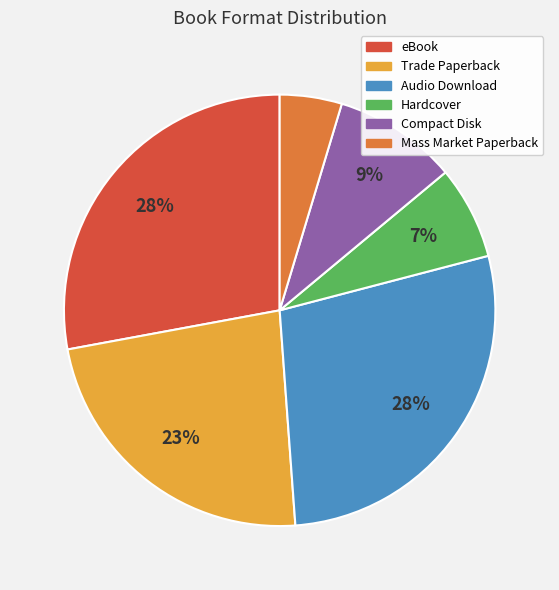

To the nearest percent, what is the difference between the largest and smallest slice percentages?

23%